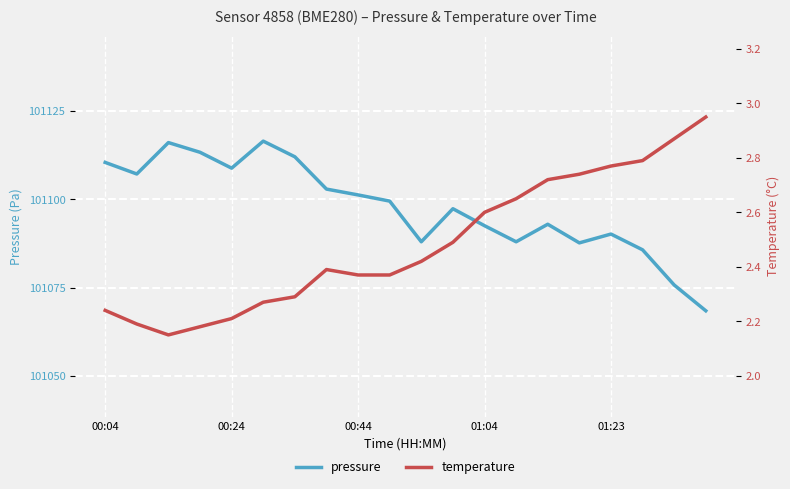

Which series has the largest range (max minus min)?

pressure